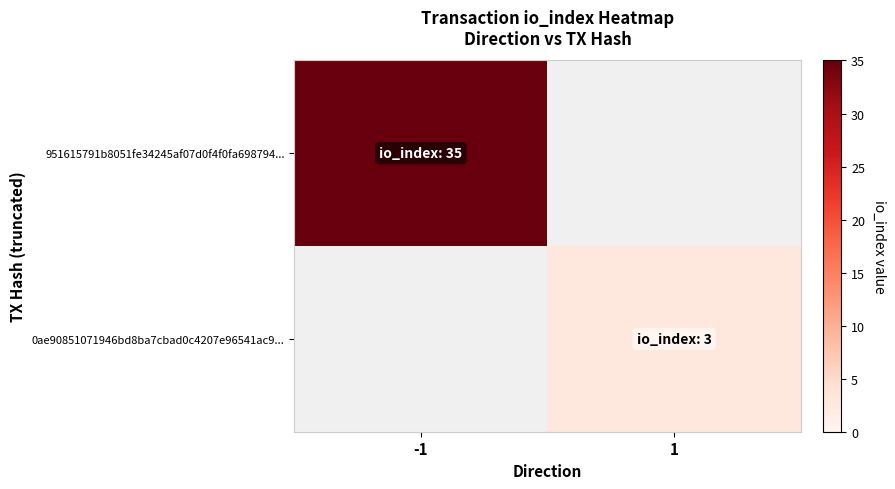

List the labels in order of 951615791b8051fe34245af07d0f4f0fa698794... value, smallest first.

-1, 1